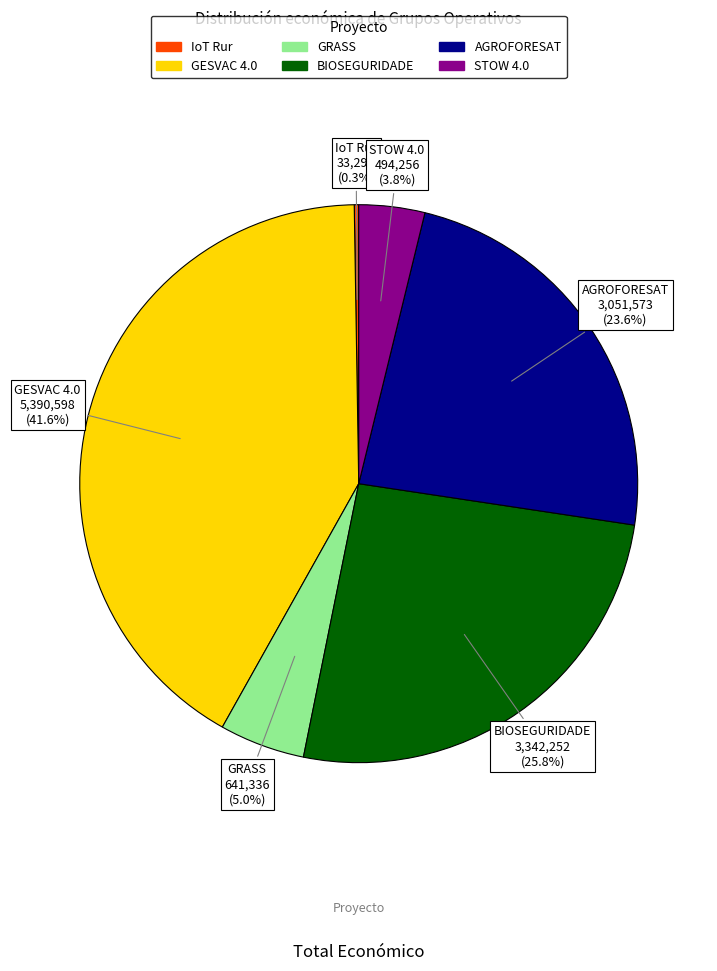

Combined, do AGROFORESAT and BIOSEGURIDADE account for over 50%?

No